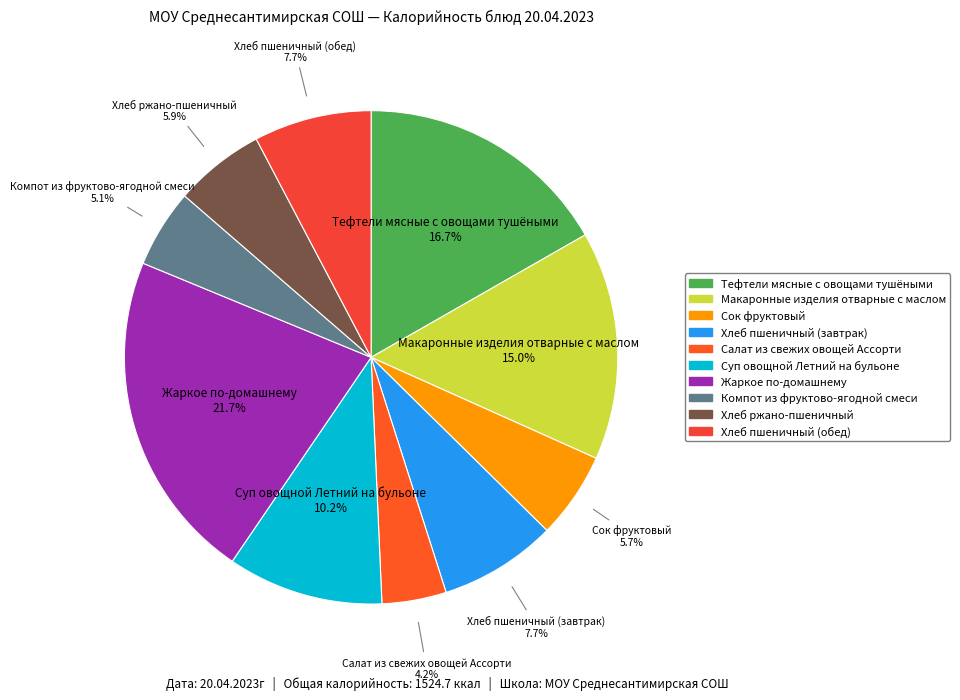

How many slices are in this pie chart?

10